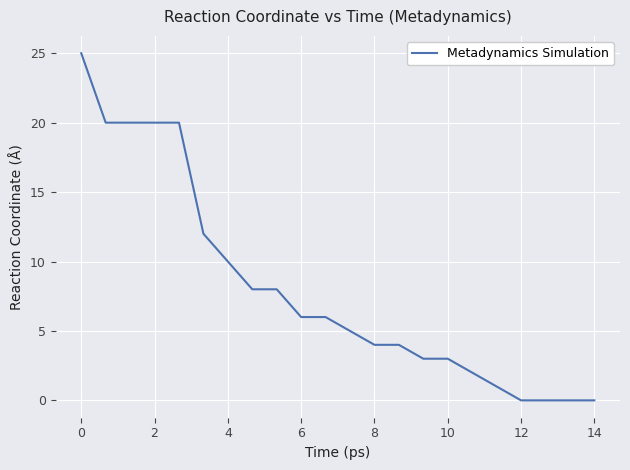

What is the greatest value displayed?

25